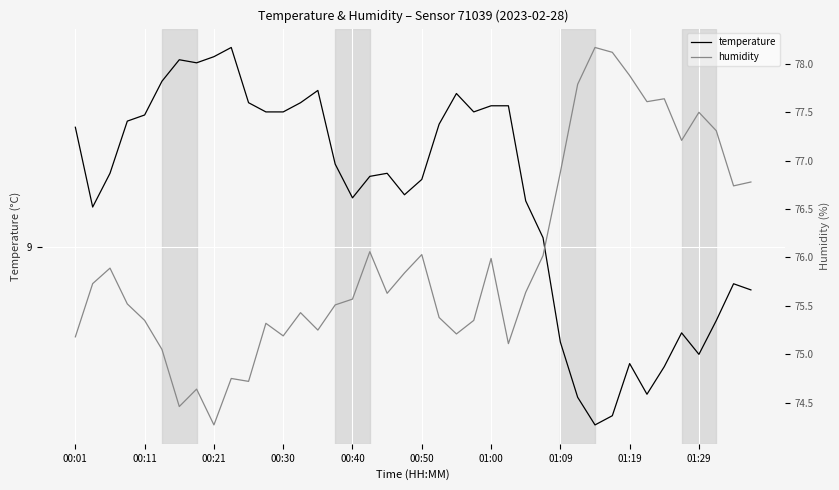

True or false: temperature and humidity cross at least once.

False